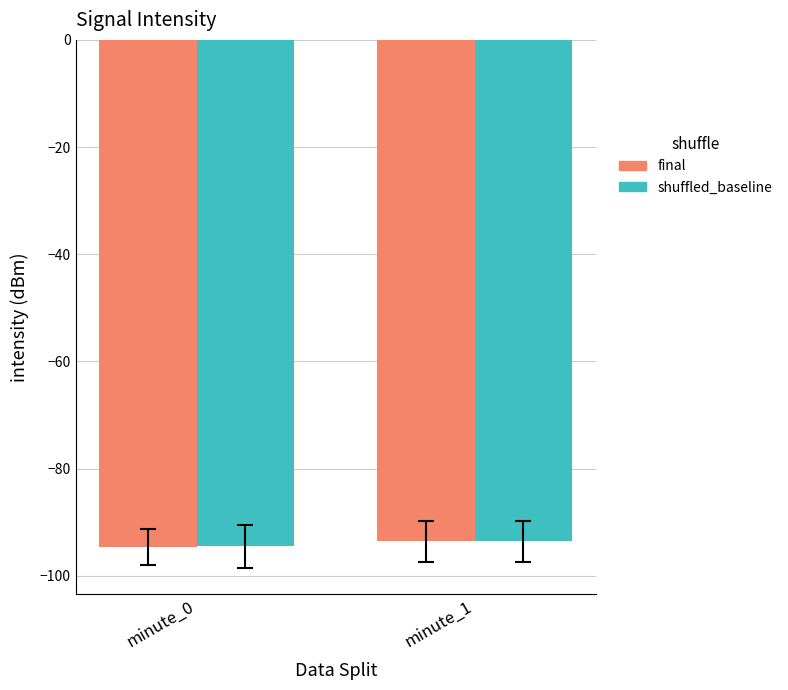

What is the total value across all series at minute_0?

-189.2